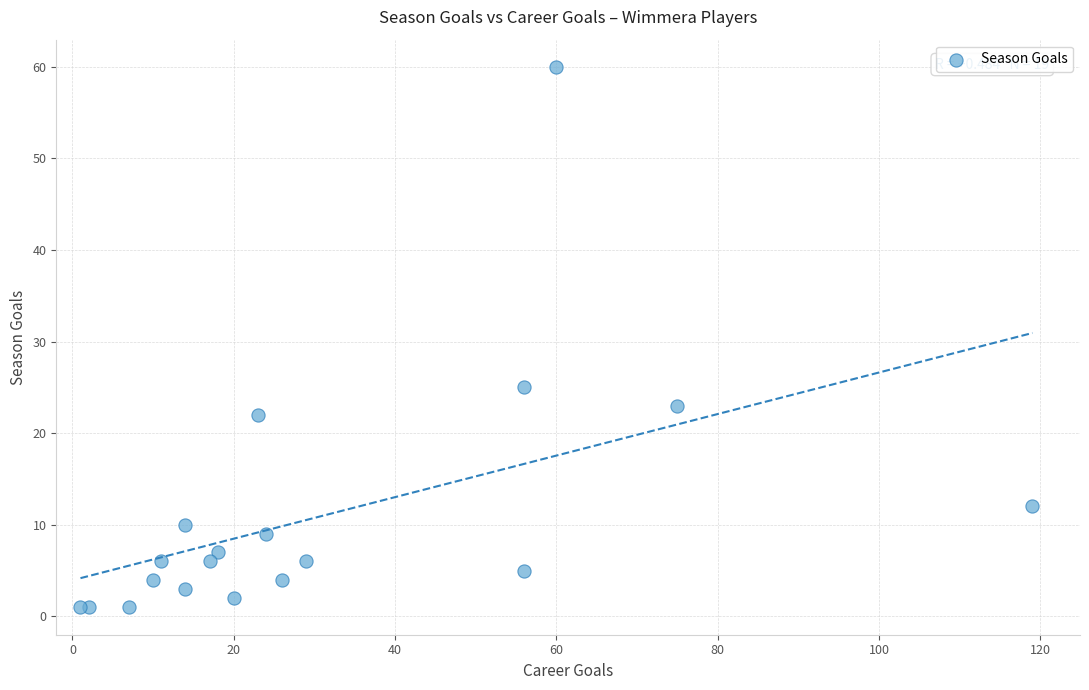

What Y value in the scatter plot is closest to 30?

25